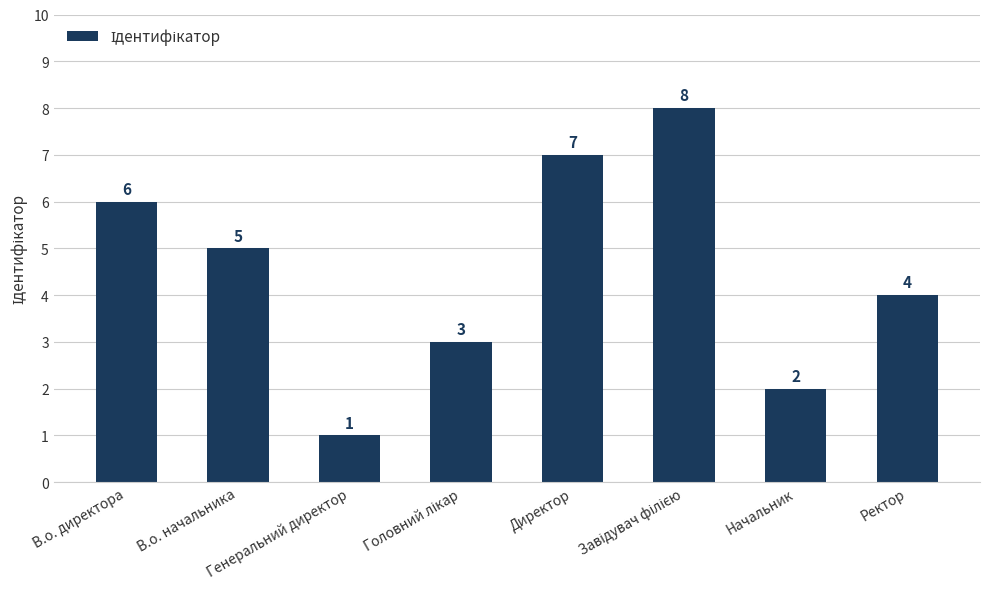

What is the maximum value shown in the chart?

8